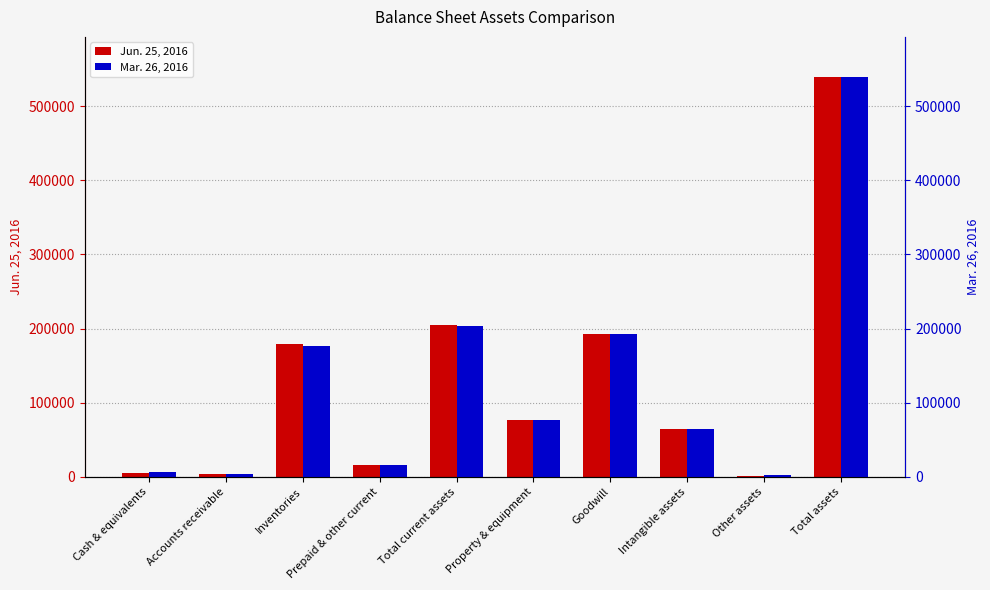

Is it true that Jun. 25, 2016 equals 124479 at Property & equipment?

False